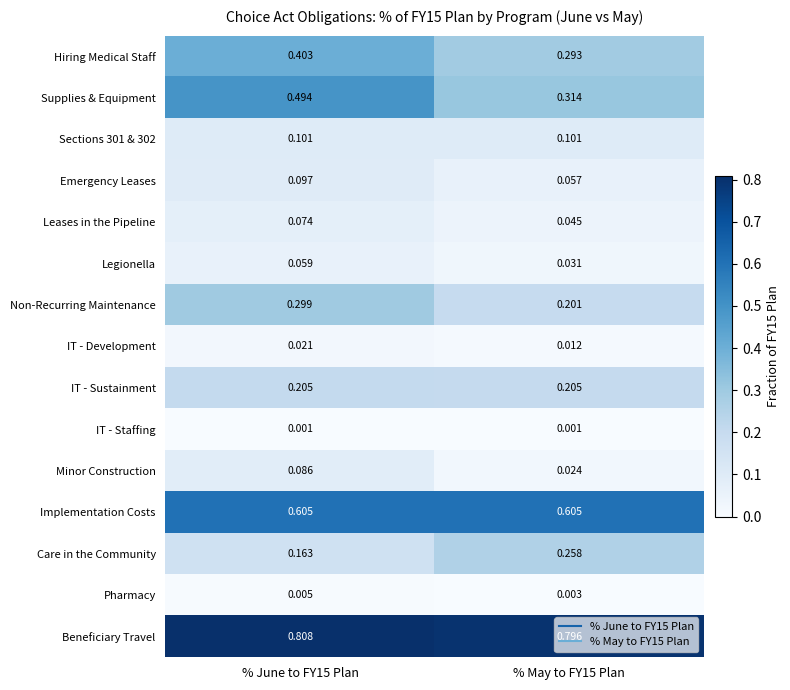

At % May to FY15 Plan, list the series in order from largest to smallest.

Beneficiary Travel, Implementation Costs, Supplies & Equipment, Hiring Medical Staff, Care in the Community, IT - Sustainment, Non-Recurring Maintenance, Sections 301 & 302, Emergency Leases, Leases in the Pipeline, Legionella, Minor Construction, IT - Development, Pharmacy, IT - Staffing